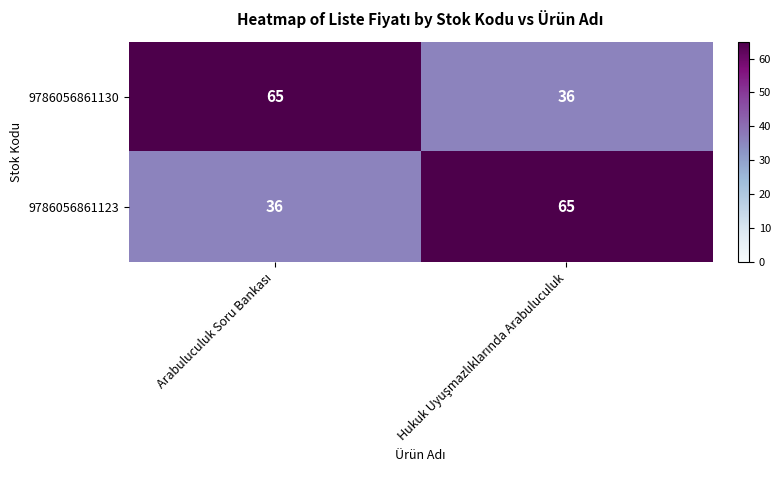

What is the sum of all 9786056861123 values?

101